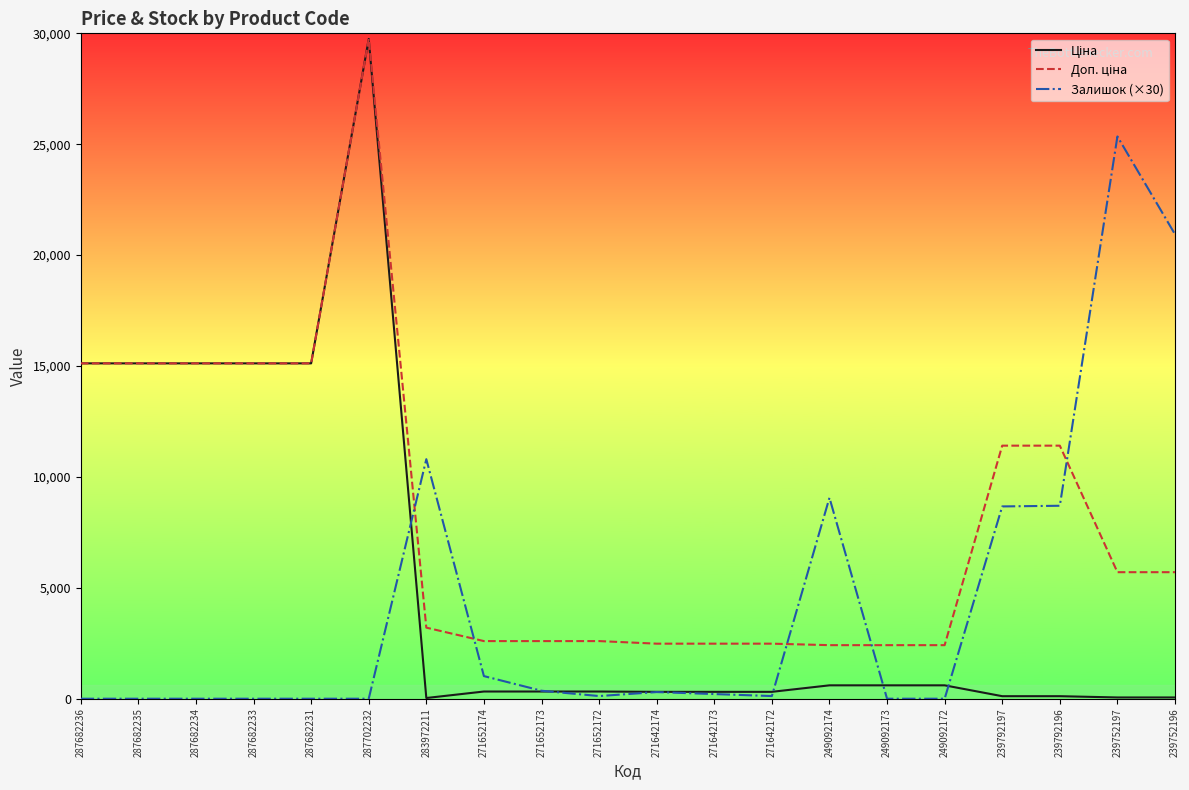

The Залишок (×30) series shows 10800.0 at 283972211. True or false?

True